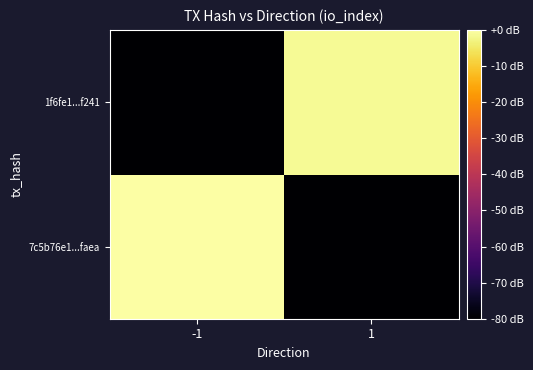

Rank the series at 1 from highest to lowest value.

1f6fe1...f241, 7c5b76e1...faea